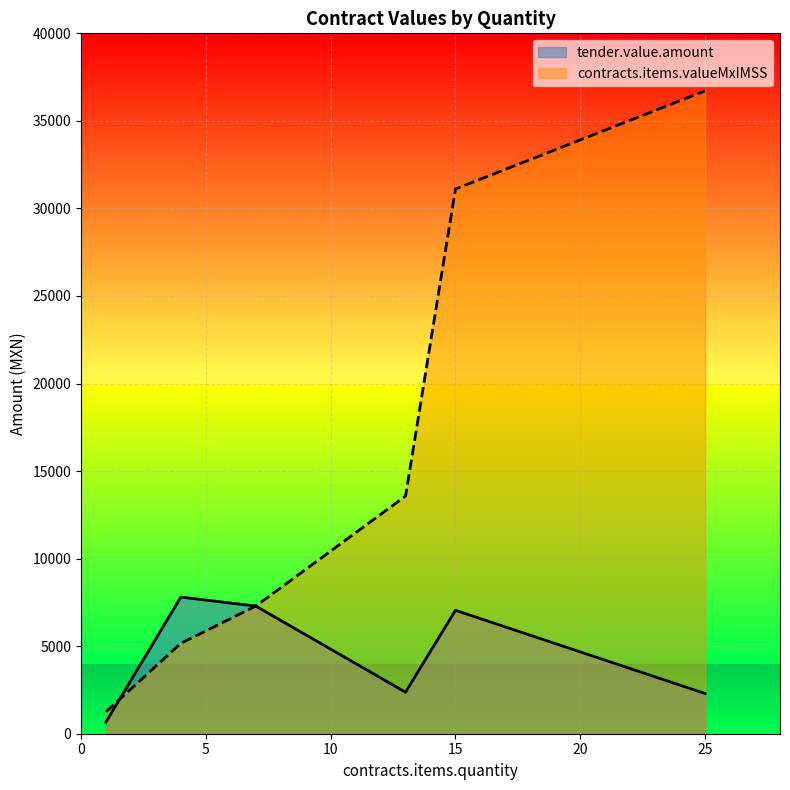

Rank the series by their average value, from lowest to highest.

tender.value.amount, contracts.items.valueMxIMSS